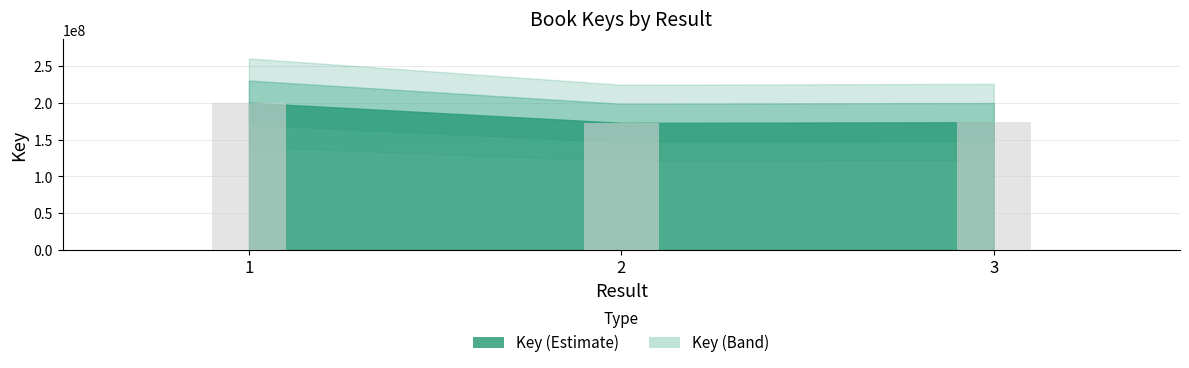

What is the value of the 2nd bar from the left?

173009666